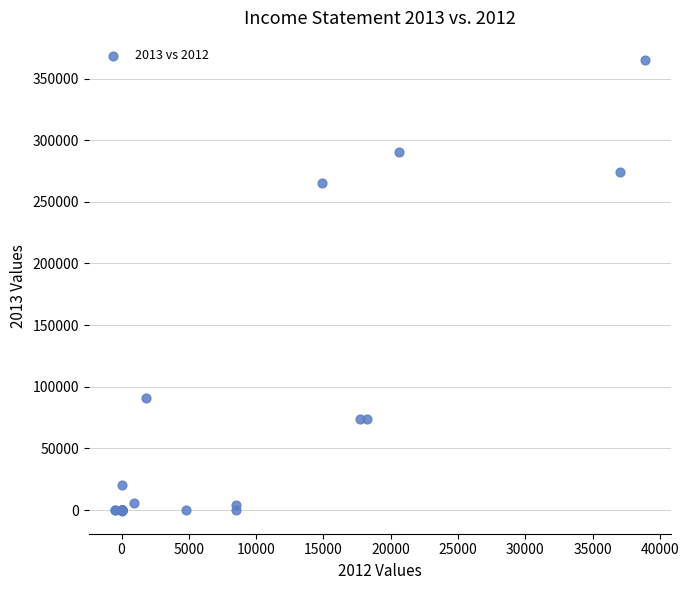

What Y value in the scatter plot is closest to 181898?

265482.7